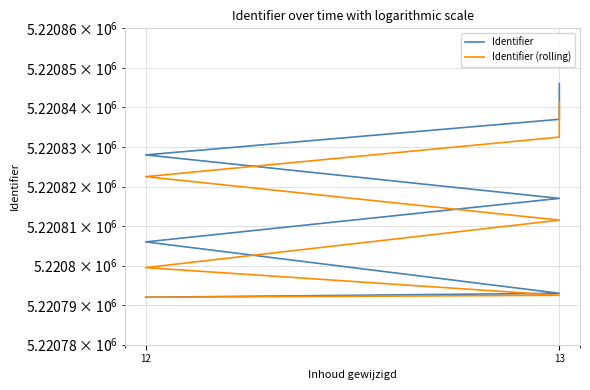

What is the maximum value shown in the chart?

5220846.0